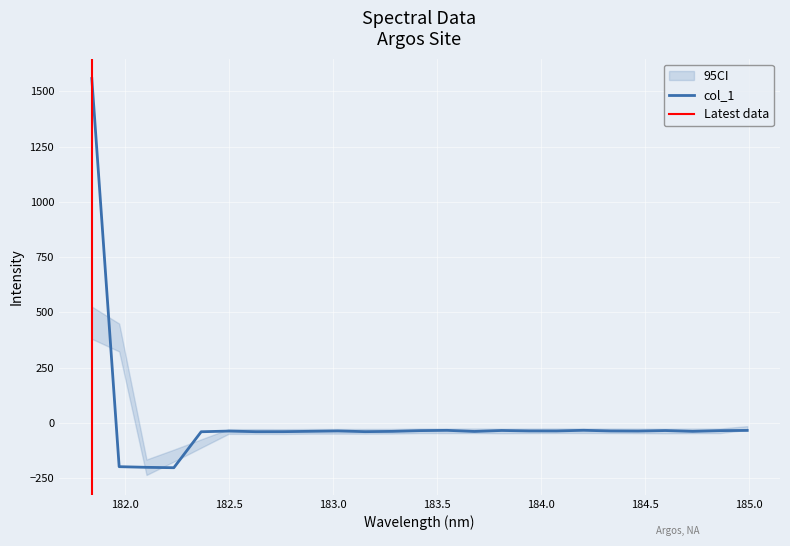

What is the change in value from 183.15513622 to 183.6800245112?

+0.9